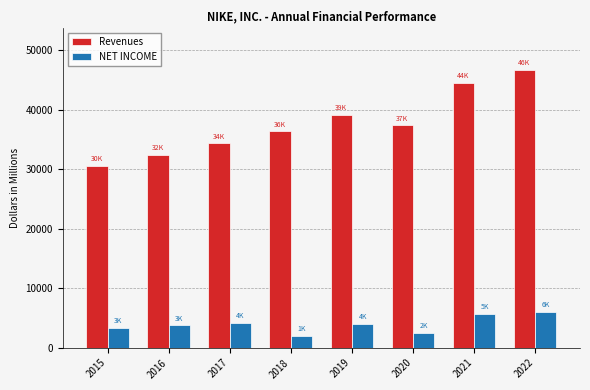

What is the average value of the NET INCOME series?

3943